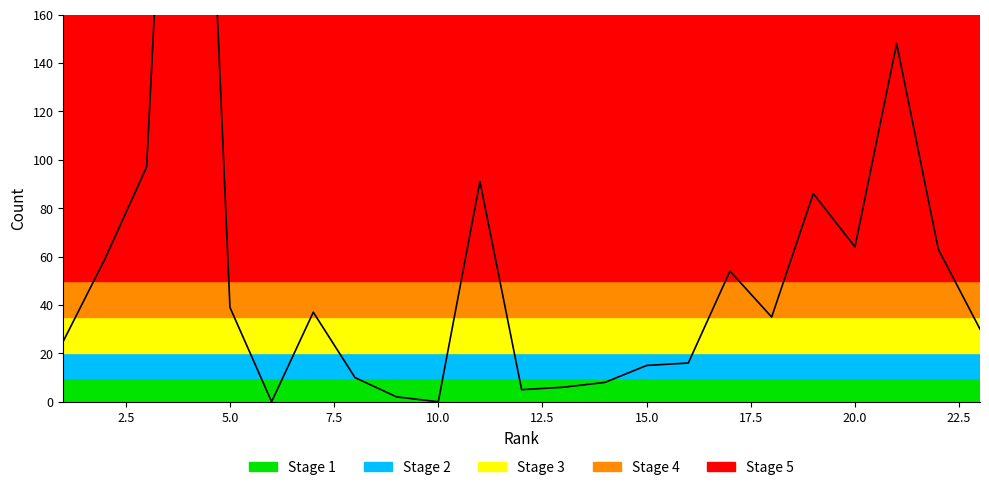

How many positive values are there?

21